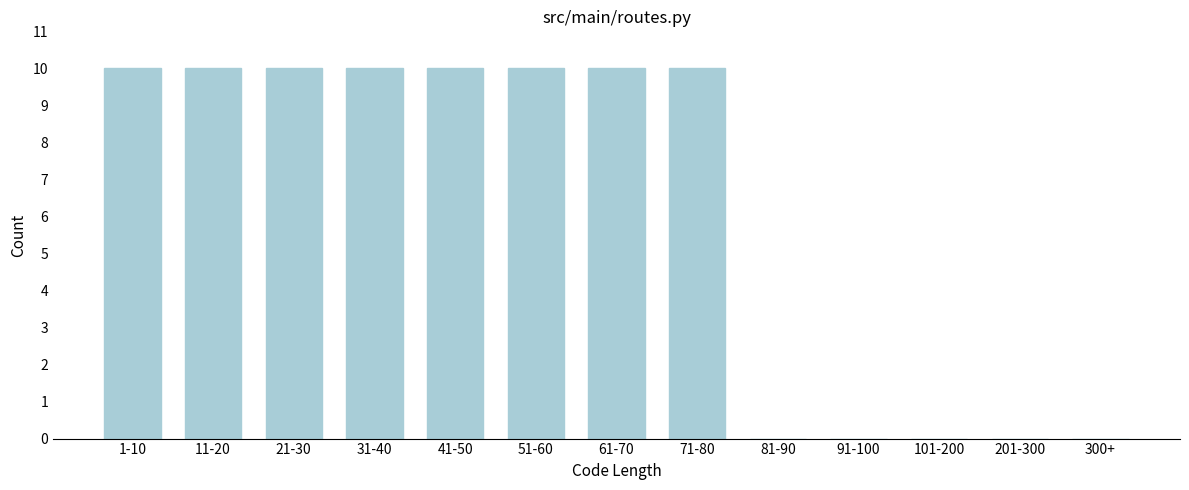

Reading left to right, list all the values displayed in this chart.

1-10=10	11-20=10	21-30=10	31-40=10	41-50=10	51-60=10	61-70=10	71-80=10	81-90=0	91-100=0	101-200=0	201-300=0	300+=0